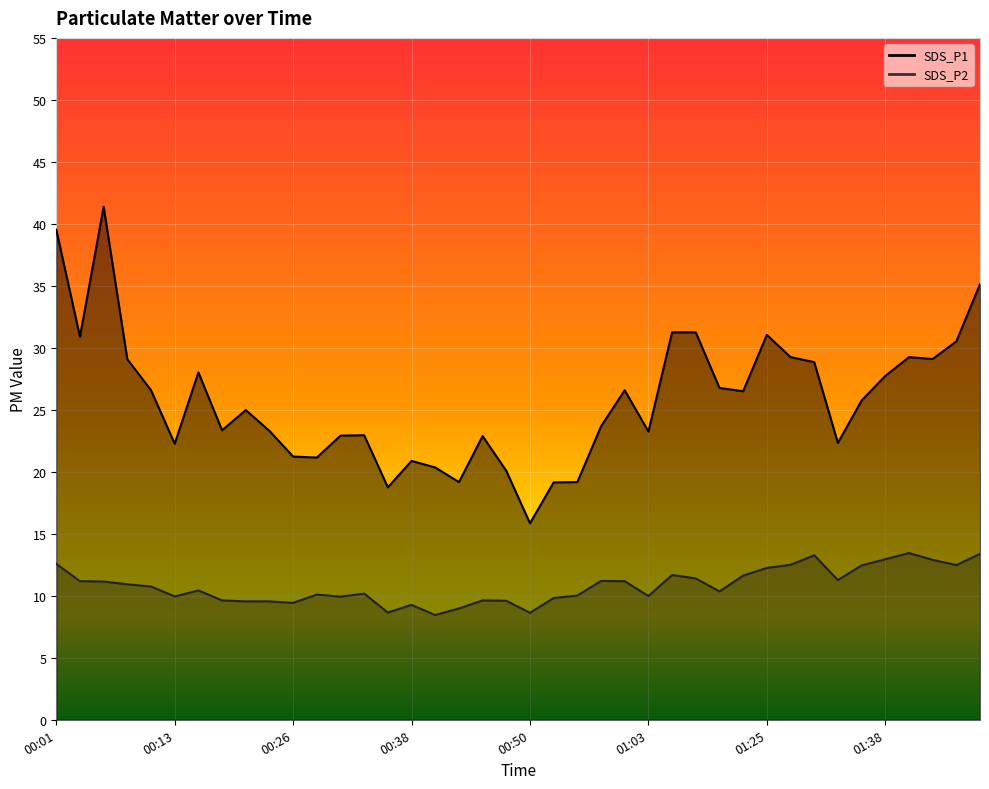

What value does the SDS_P2 series have at 00:11?

10.8